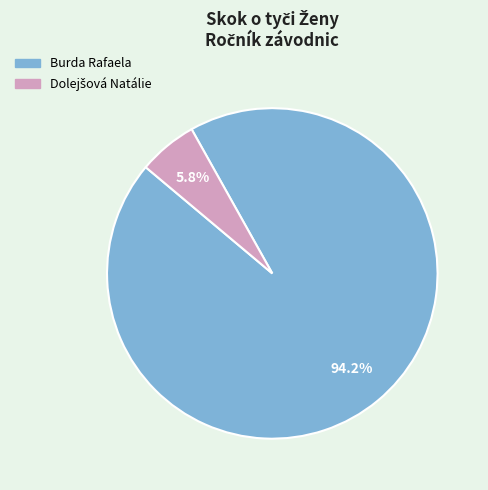

Does Burda Rafaela represent more than half of the total?

Yes